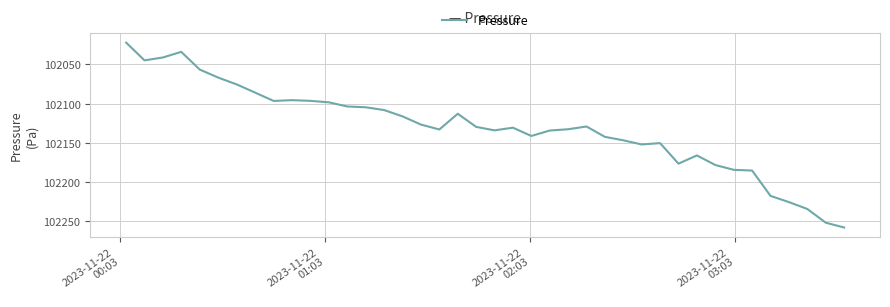

What is the difference between the maximum and minimum values?

235.6